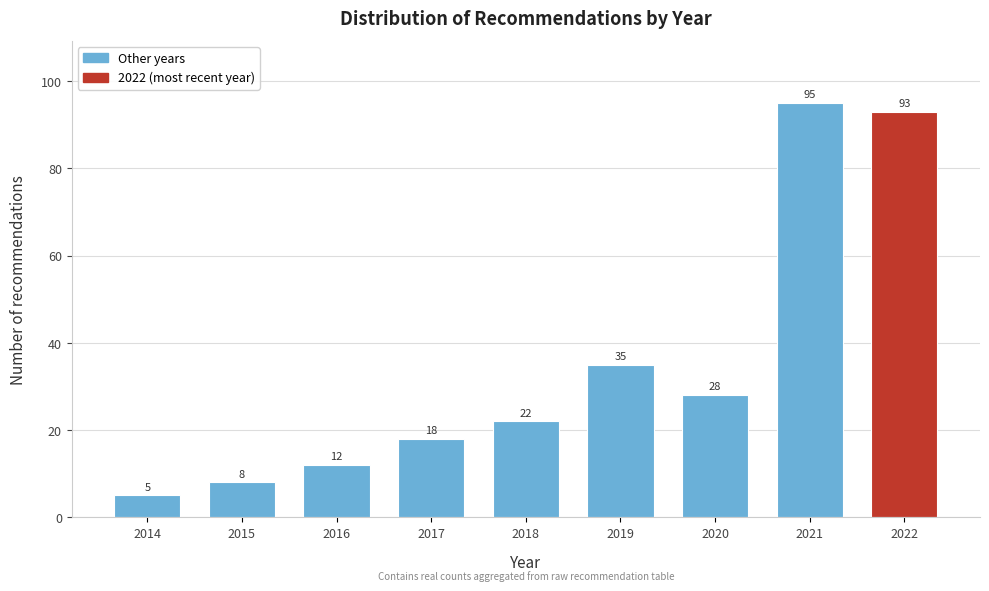

Reading left to right, transcribe all the data shown in this chart.

5	8	12	18	22	35	28	95	93